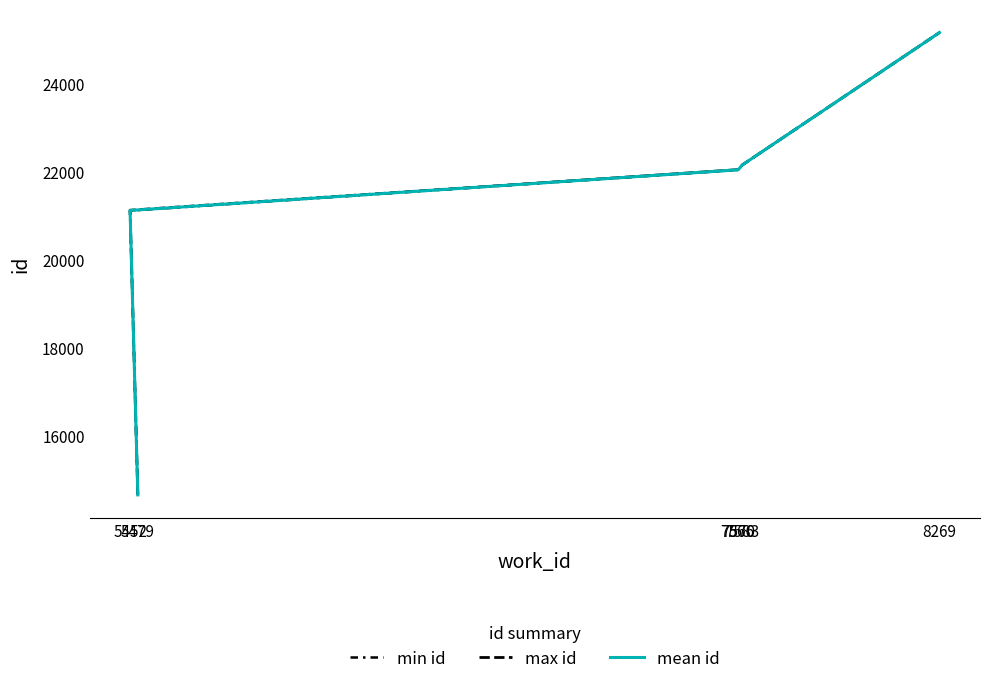

At which label is min id closest to 19902?

5452